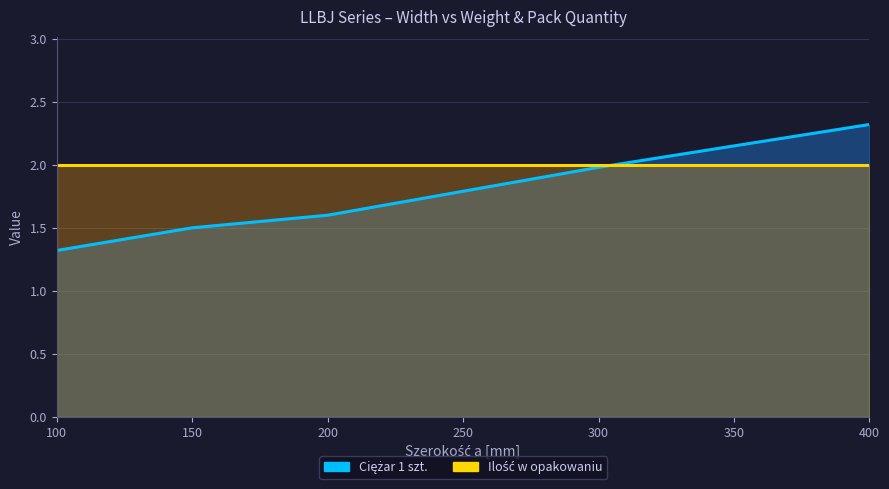

Rank the categories by value from highest to lowest.

400, 300, 200, 150, 100